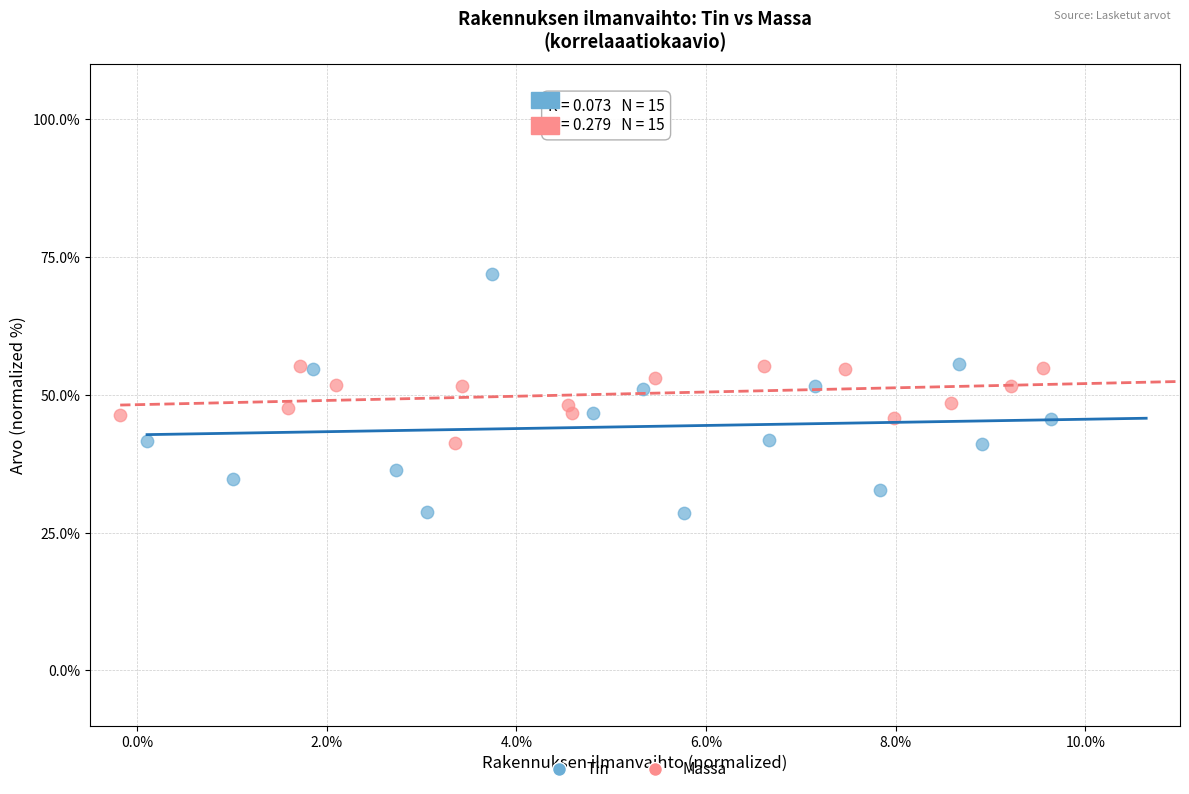

Which series contains the highest Y value?

Tin